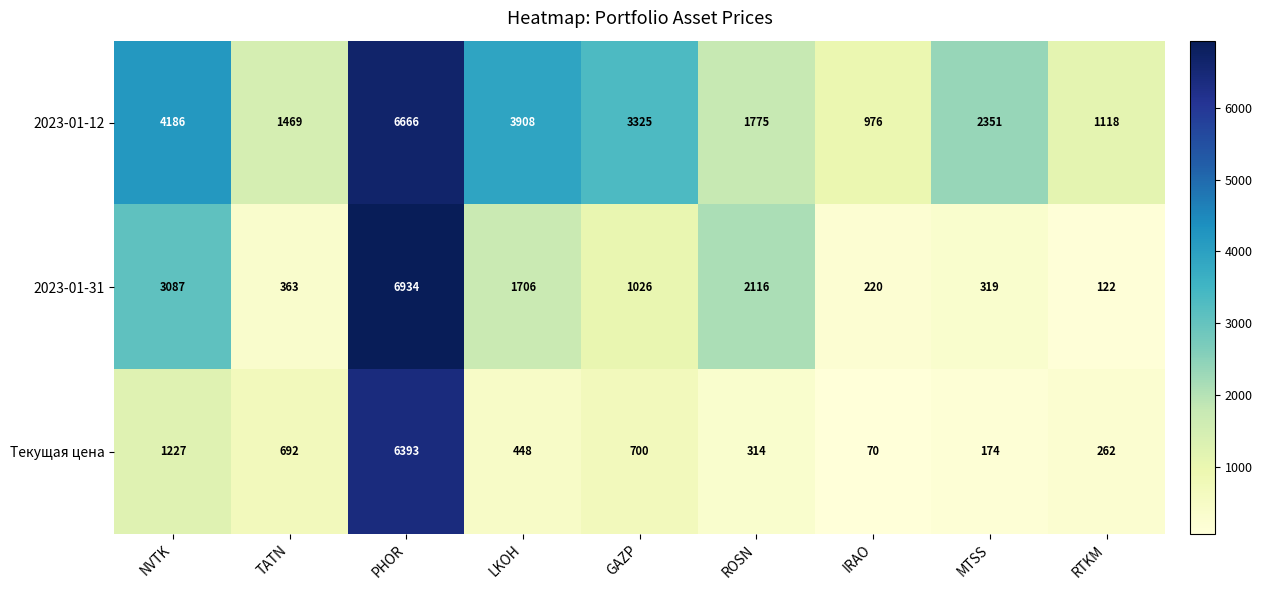

Rank the series at MTSS from lowest to highest value.

Текущая цена, 2023-01-31, 2023-01-12